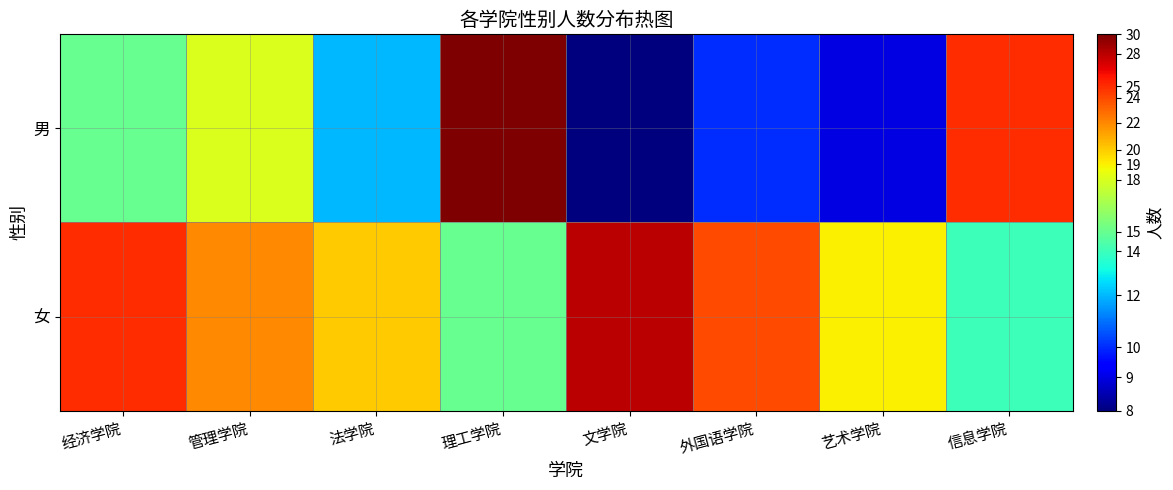

Reading left to right, what are all the values shown in this chart?

男: 经济学院=15	管理学院=18	法学院=12	理工学院=30	文学院=8	外国语学院=10	艺术学院=9	信息学院=25
女: 经济学院=25	管理学院=22	法学院=20	理工学院=15	文学院=28	外国语学院=24	艺术学院=19	信息学院=14